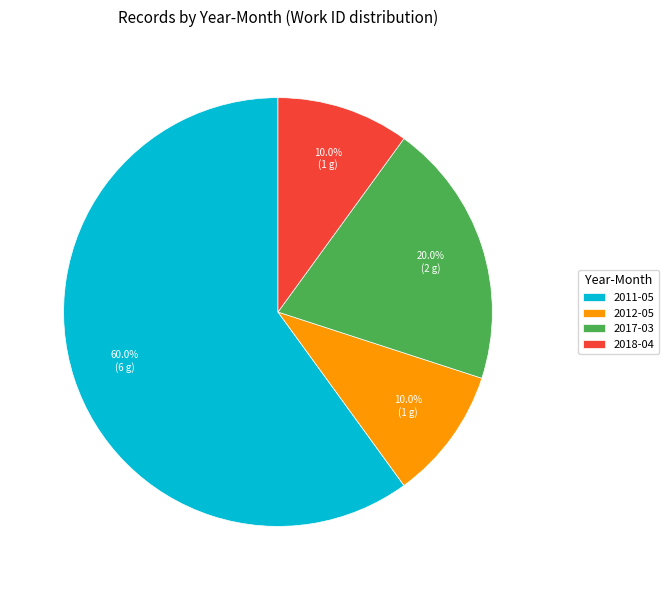

To the nearest percent, what is the difference between the 2018-04 and 2012-05 slice percentages?

0%